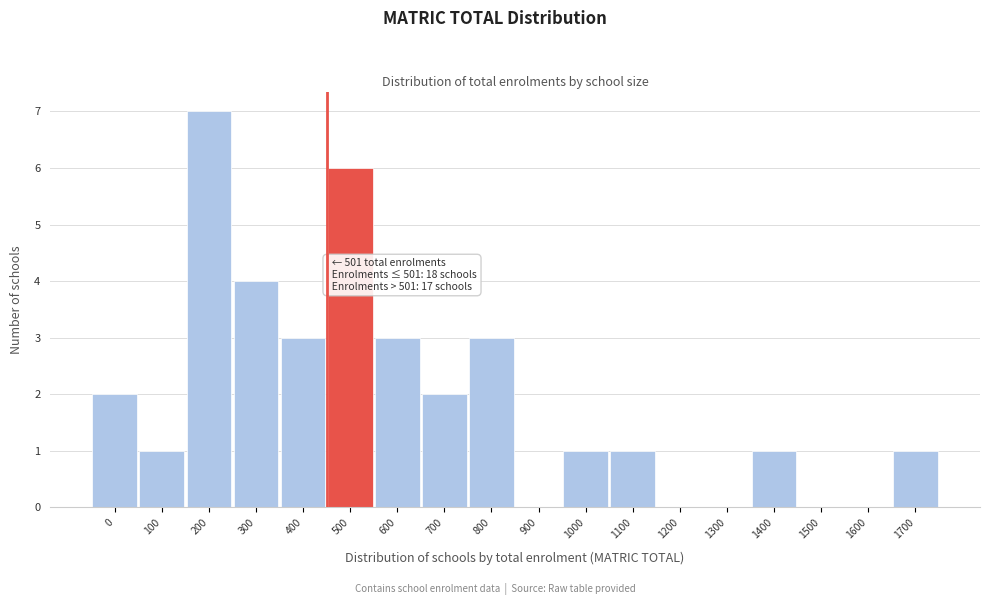

Reading left to right, what are all the values shown in this chart?

0=2	100=1	200=7	300=4	400=3	500=6	600=3	700=2	800=3	900=0	1000=1	1100=1	1200=0	1300=0	1400=1	1500=0	1600=0	1700=1